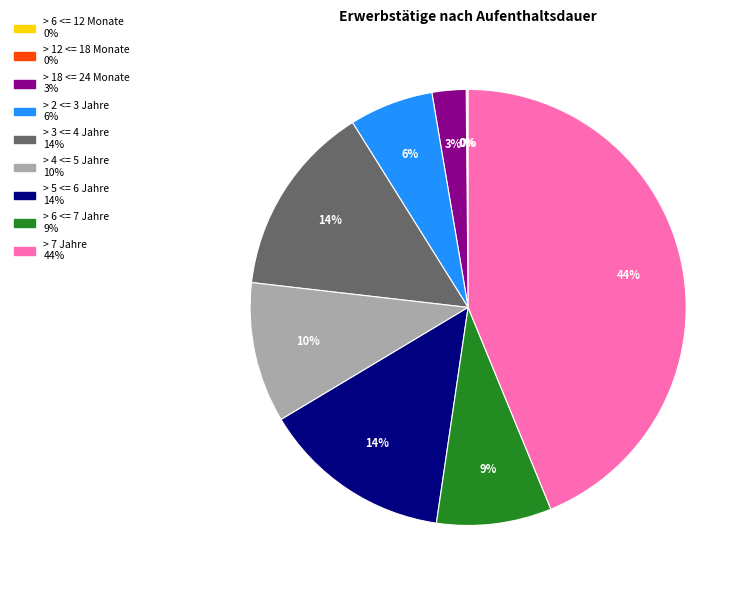

Is there any slice that represents more than half of the pie?

No